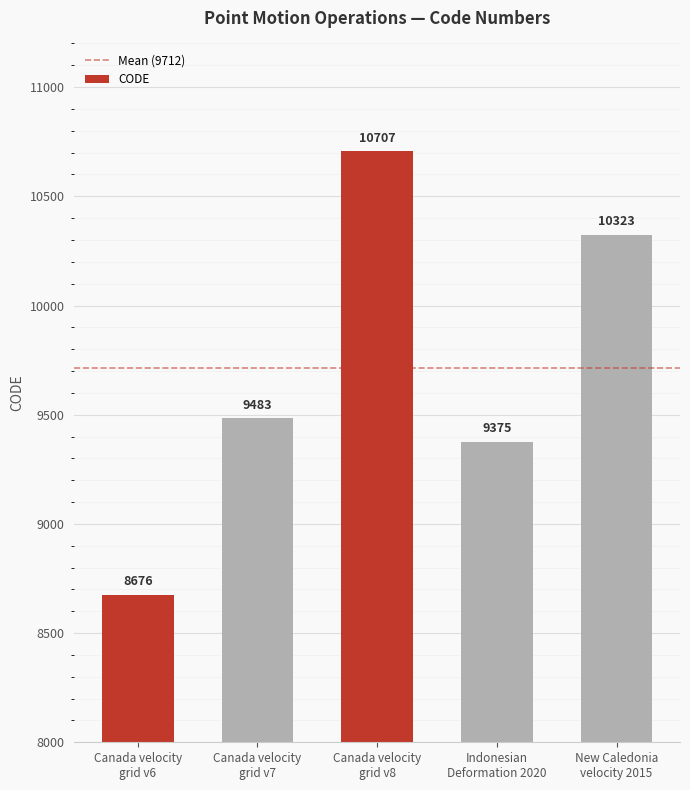

At which label is the value closest to 9691?

Canada velocity
grid v7